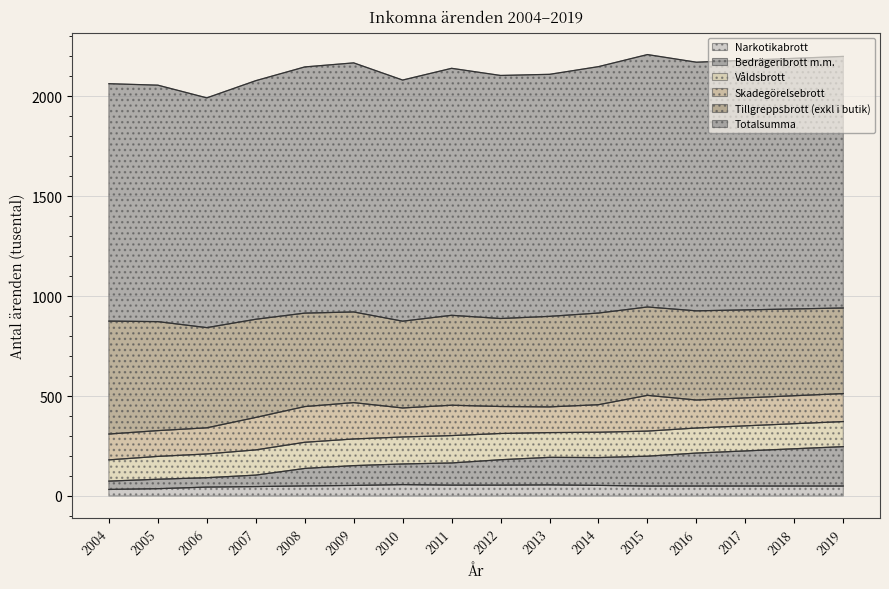

Between 2004 and 2009, which series saw the biggest shift?

Totalsumma